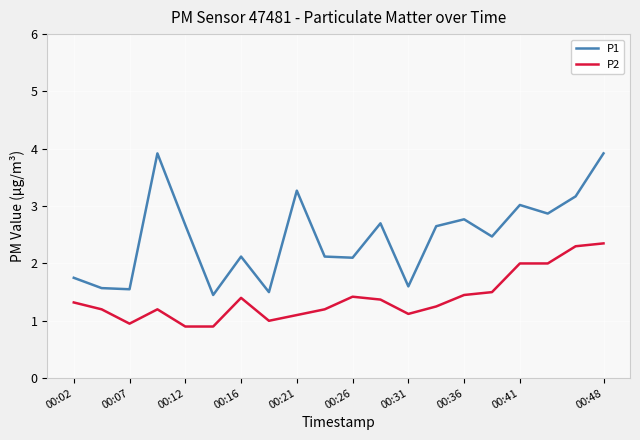

What is the minimum value shown in the chart?

0.9